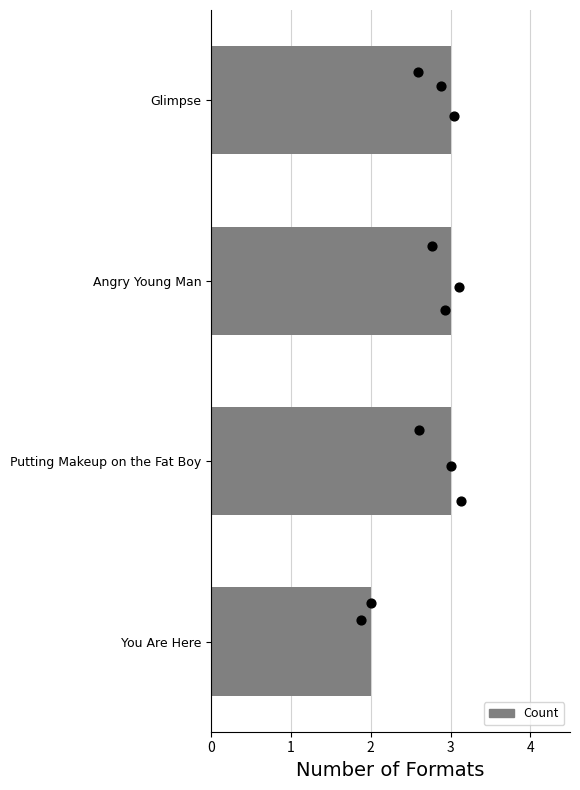

Is it true that Count equals 5 at Glimpse?

False